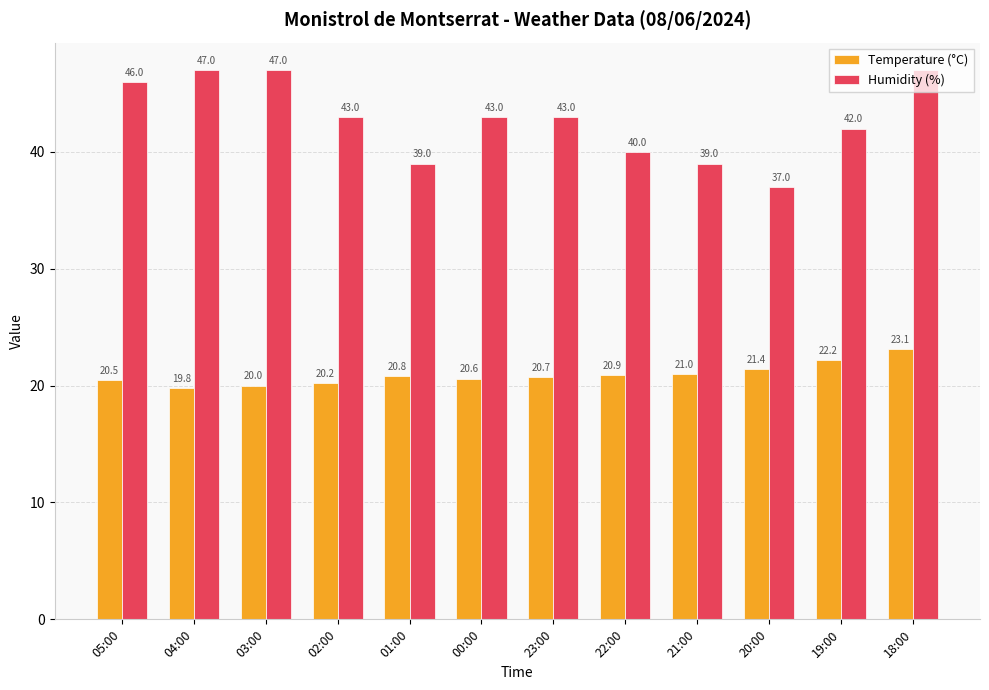

Which series has the largest range (max minus min)?

Humidity (%)